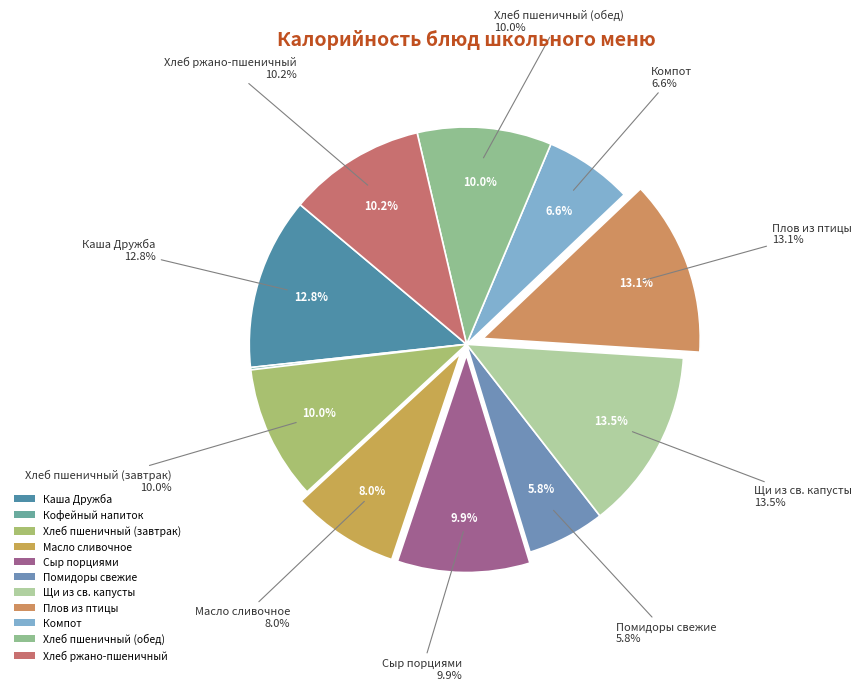

How many slices are in this pie chart?

11